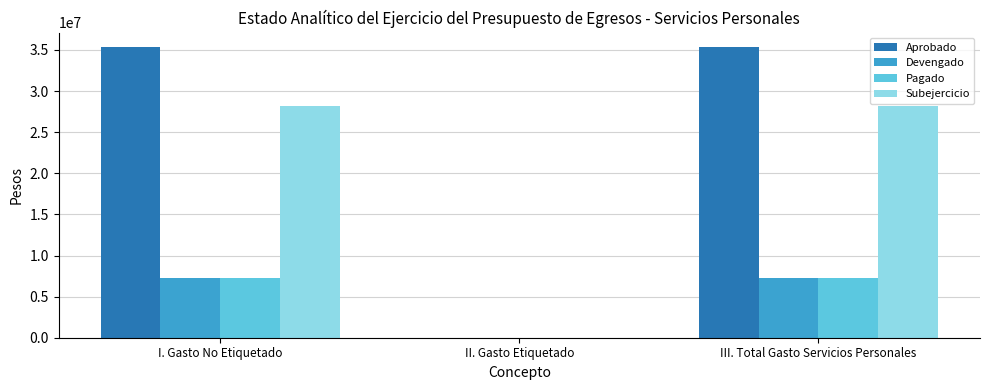

Read the Subejercicio value at III. Total Gasto Servicios Personales.

28129061.2